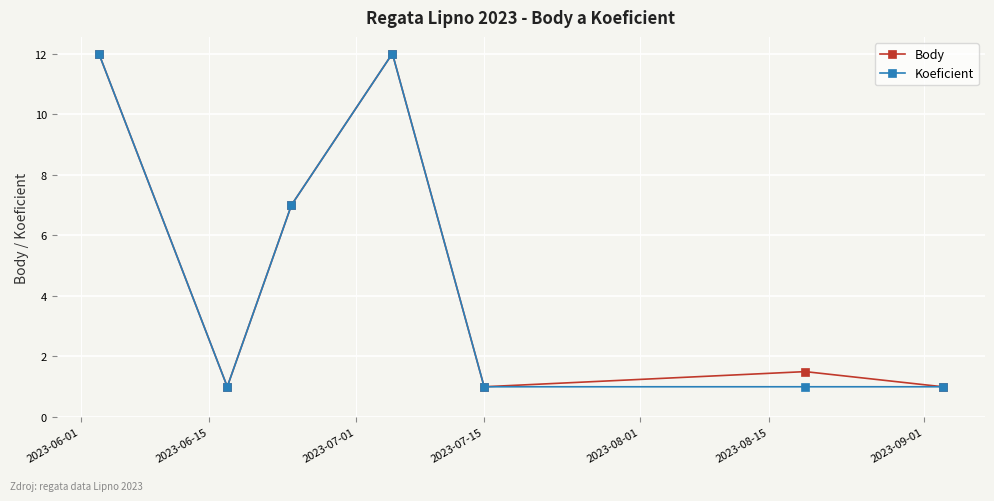

What is the average value of the Koeficient series?

5.0